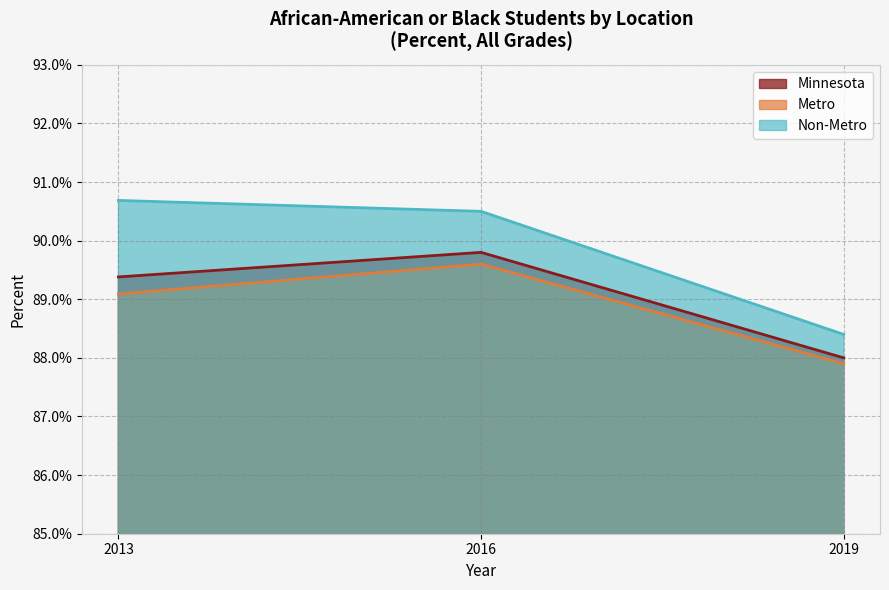

True or false: Metro has a value of 0.3 at 2013.

False